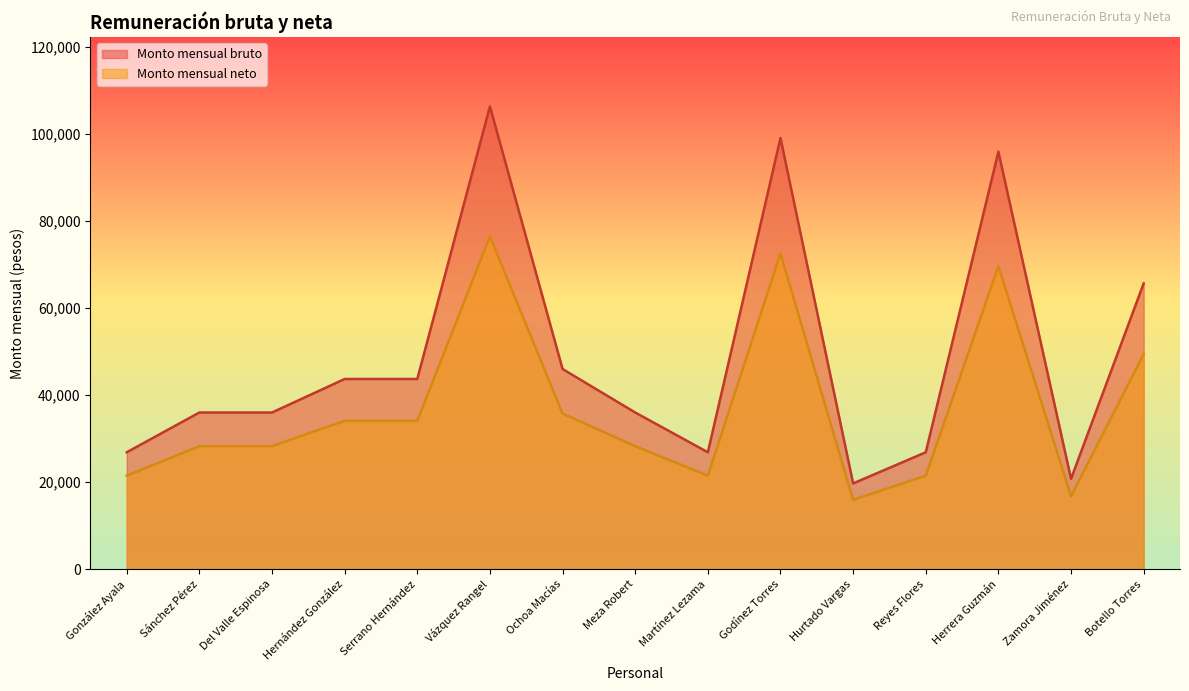

Which series has the largest total across all categories?

Monto mensual bruto